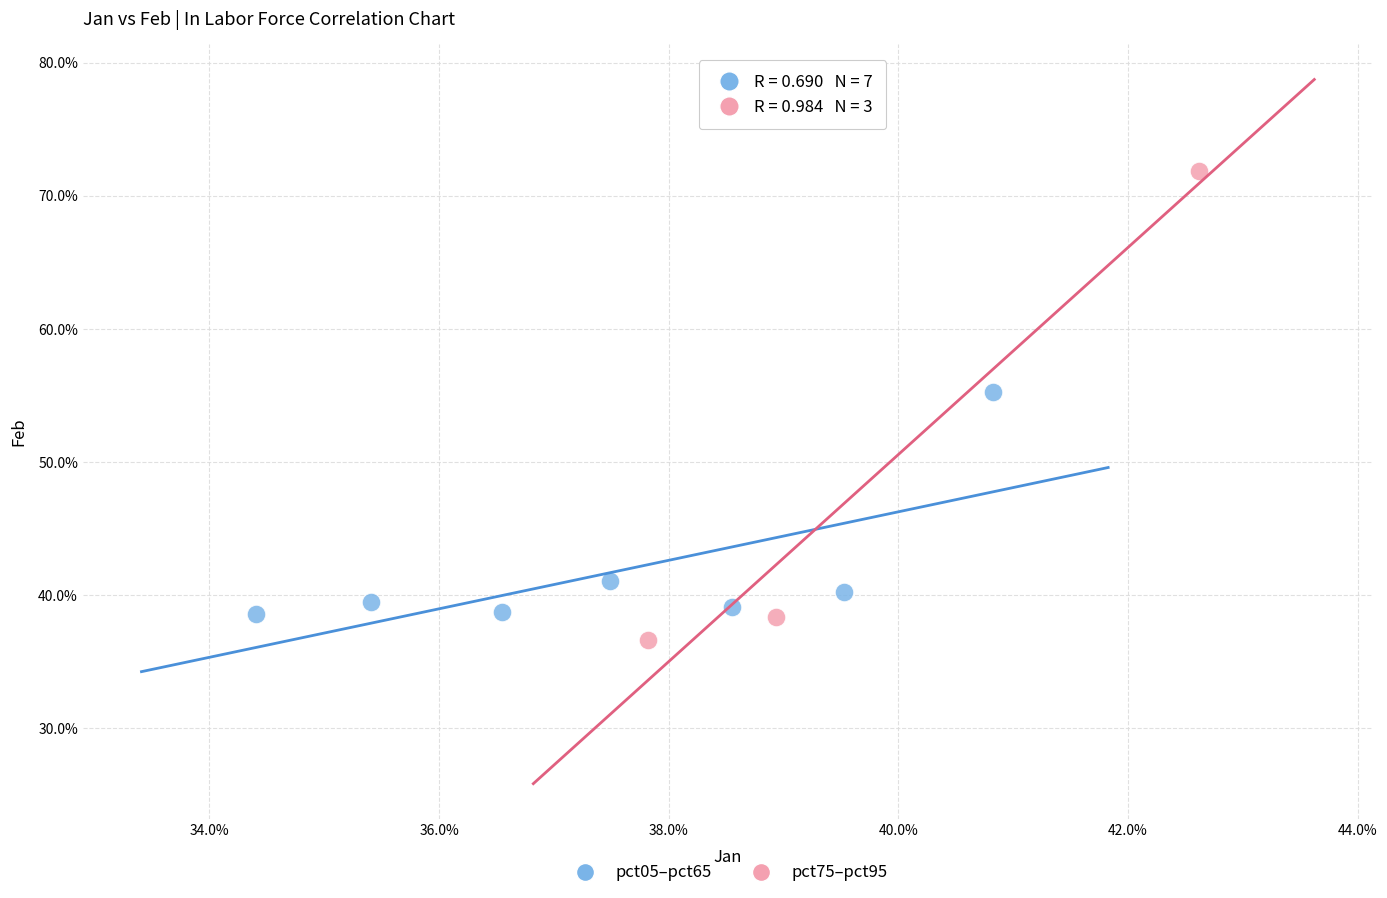

Which series contains the lowest Y value?

pct75–pct95